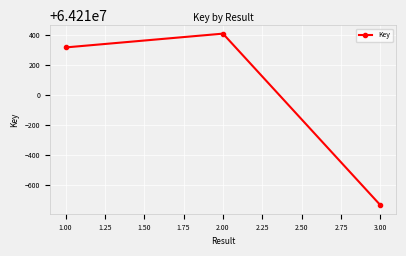

Reading left to right, extract all data points from this chart.

64210318	64210410	64209267